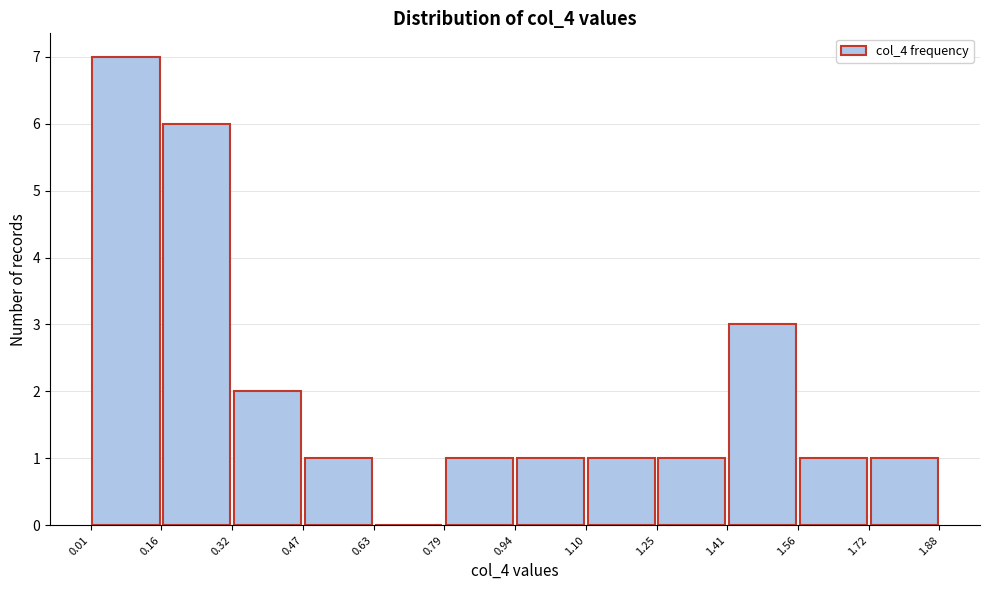

Which range on the x-axis has the tallest bar?

0.01 to 0.16